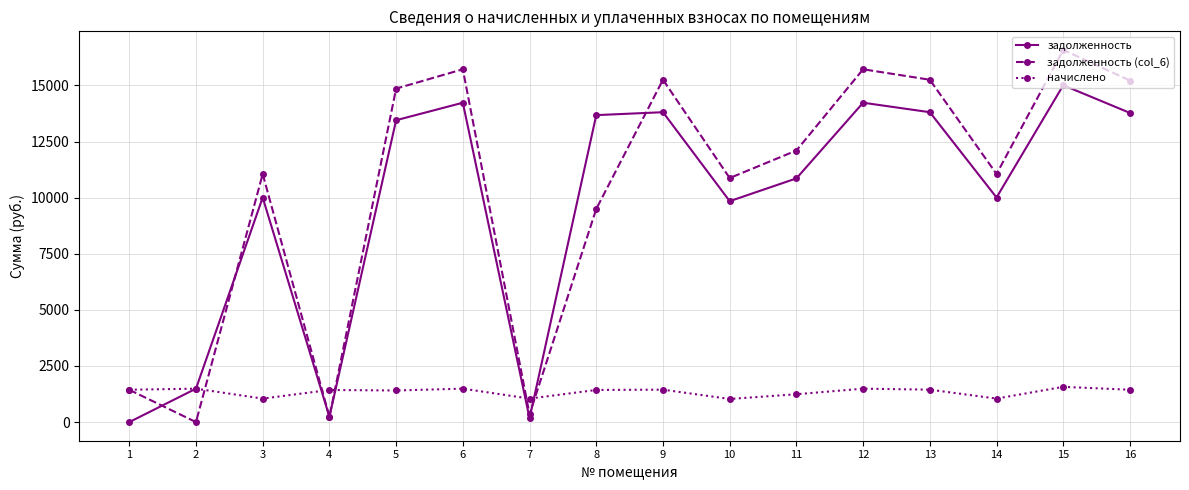

The задолженность series shows 10856.7 at 11. True or false?

True